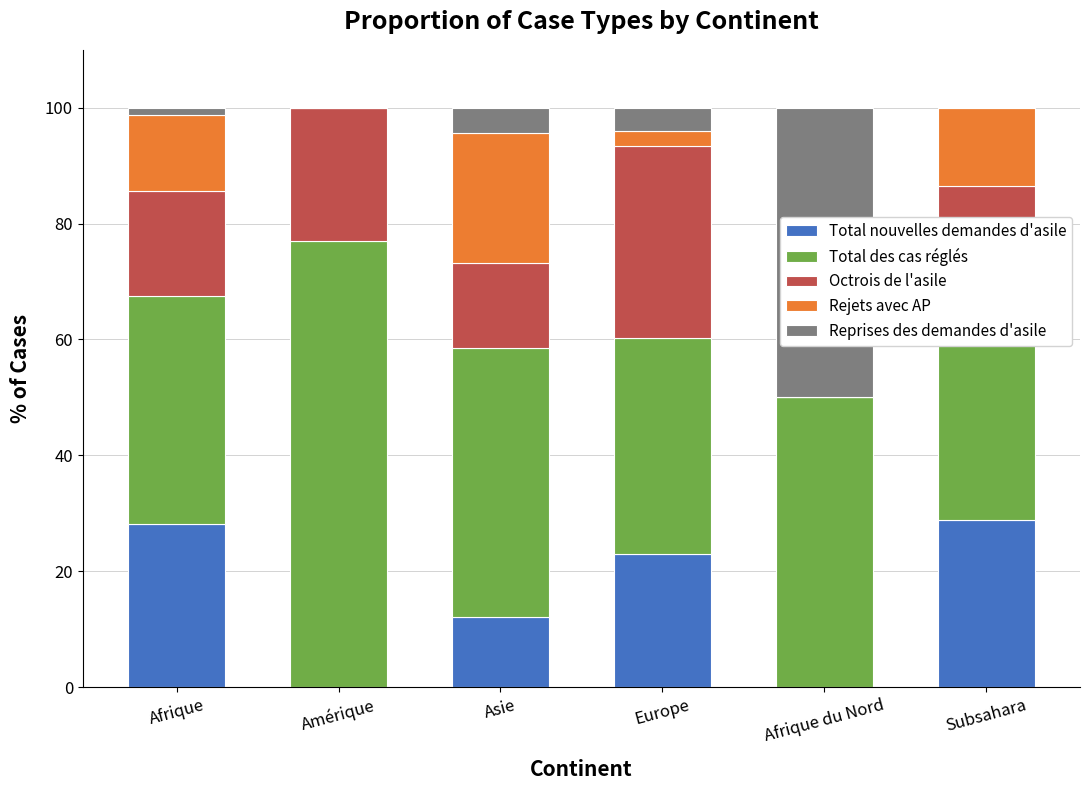

Are the bars grouped side by side (vs. stacked)?

No